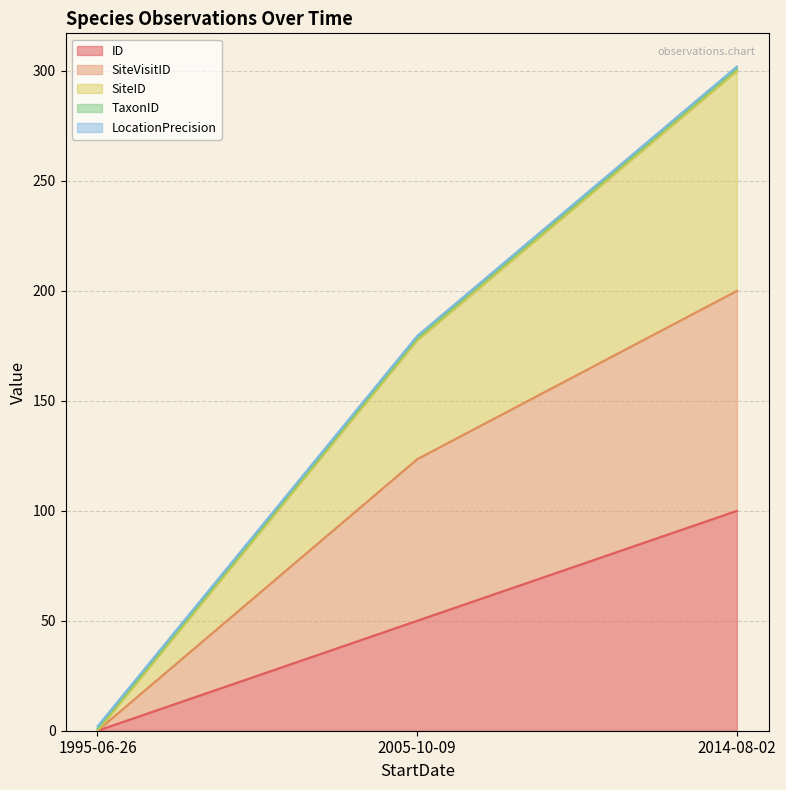

What position from the right is 2005-10-09?

2